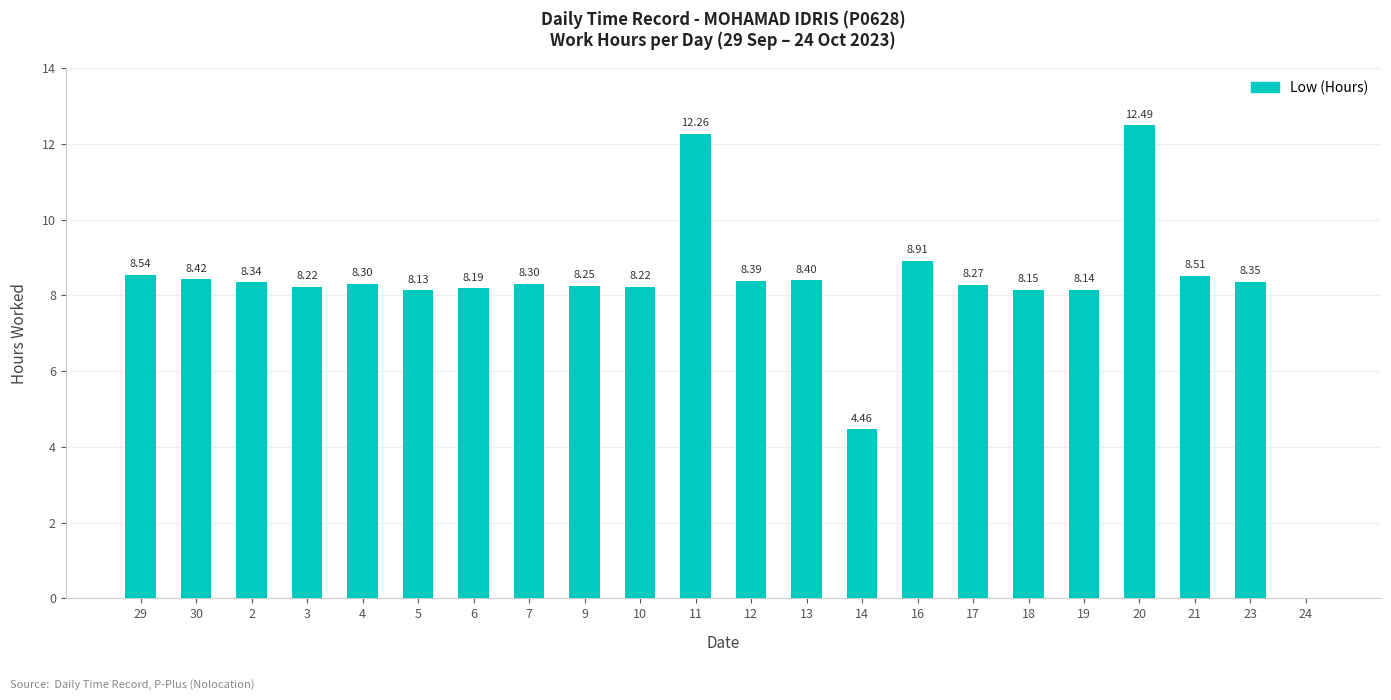

What is the sum of all values?

179.2